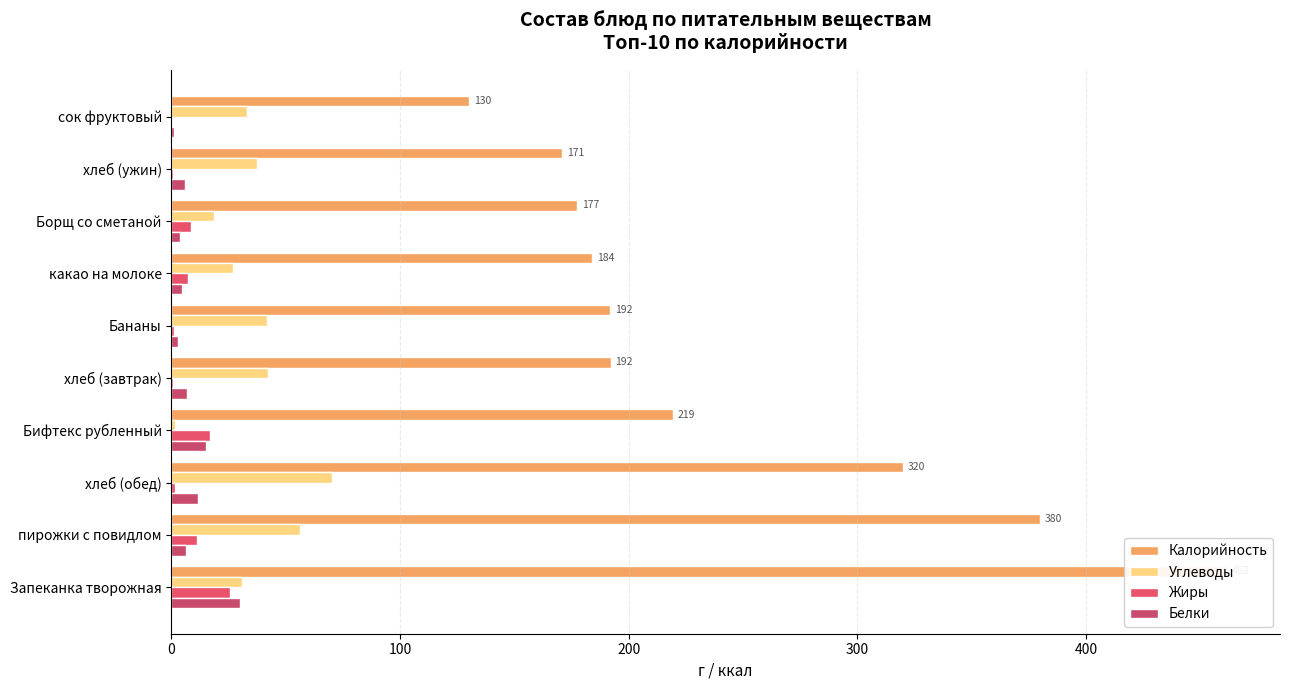

Which series has the widest spread of values?

Калорийность